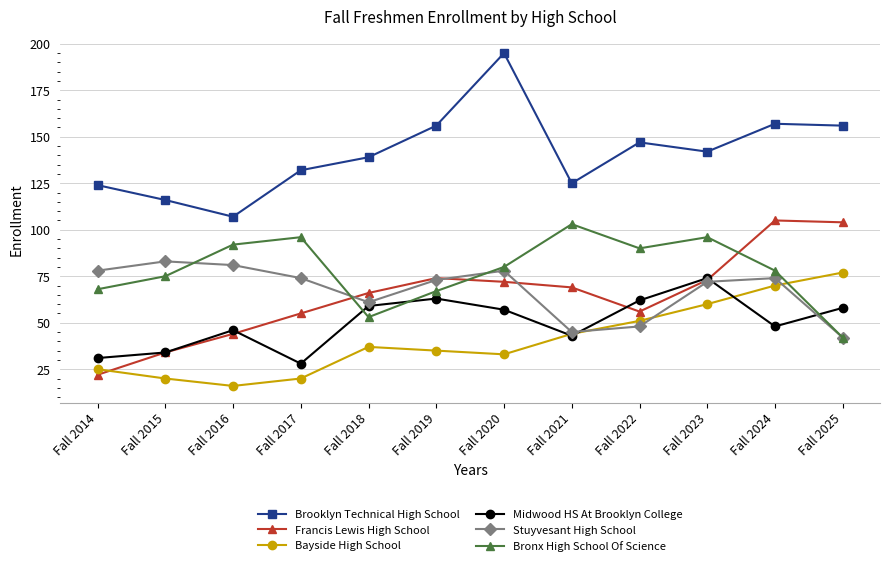

Which category has the lowest value in the Bronx High School Of Science series?

Fall 2025